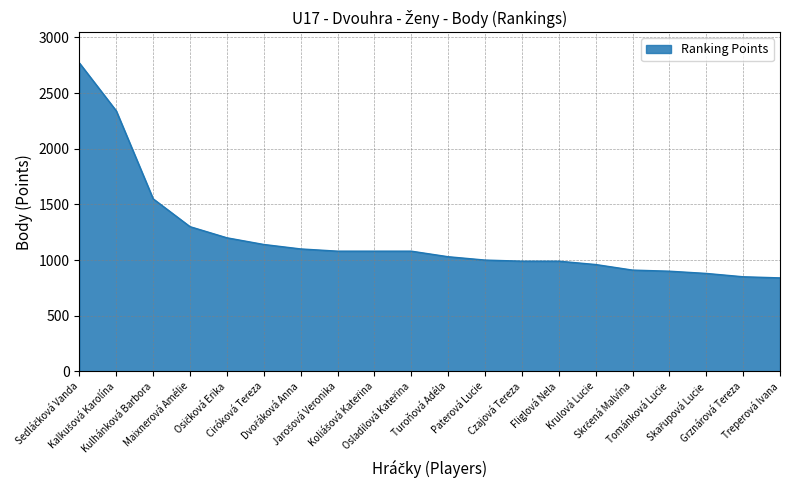

What is the difference between the maximum and minimum values?

1930